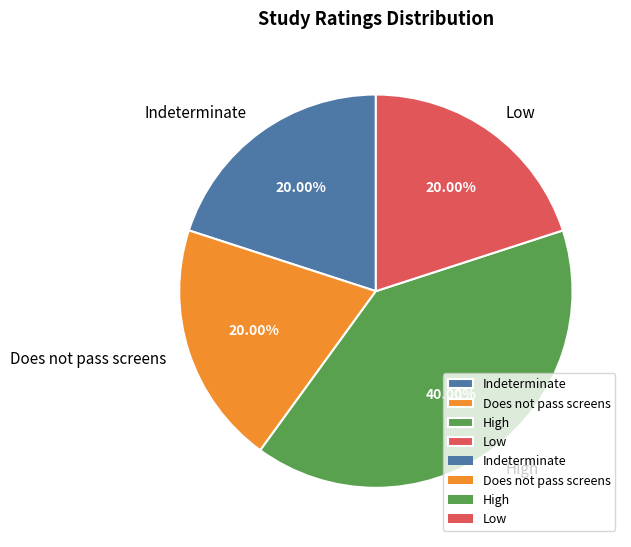

How many segments does this pie chart have?

4